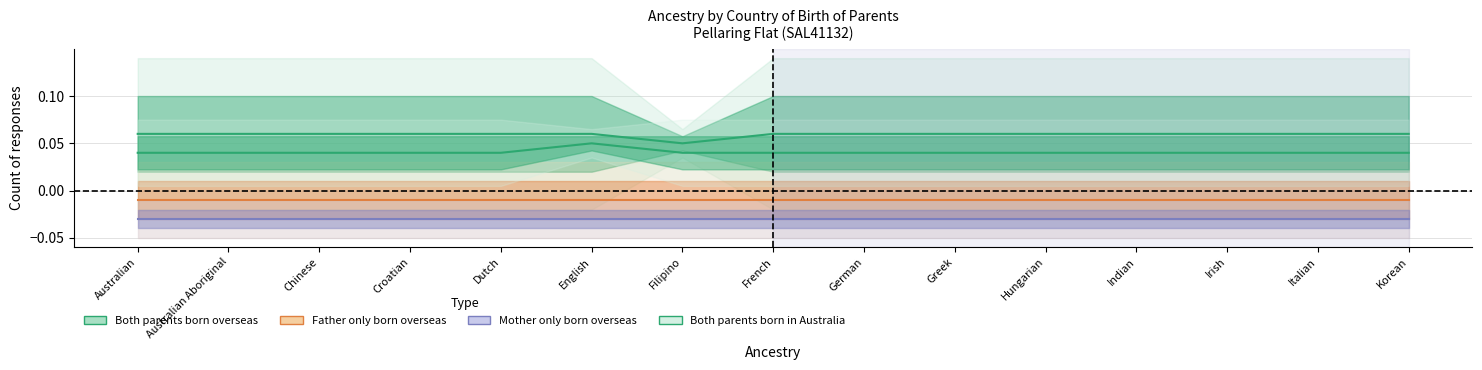

The value of Both parents born overseas at Australian Aboriginal is 0.1. True or false?

False